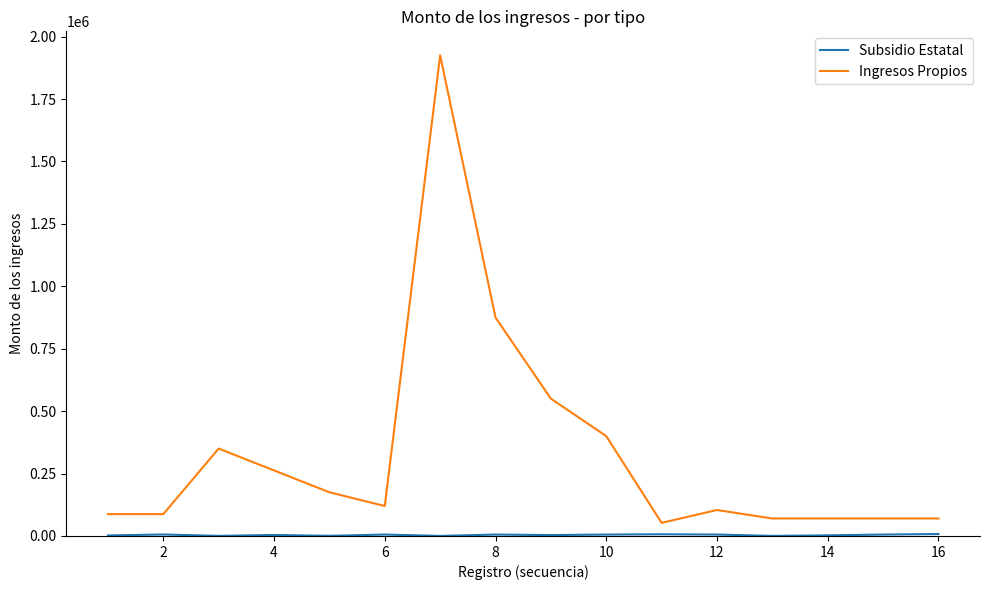

What is the lowest value of the Ingresos Propios series?

52500